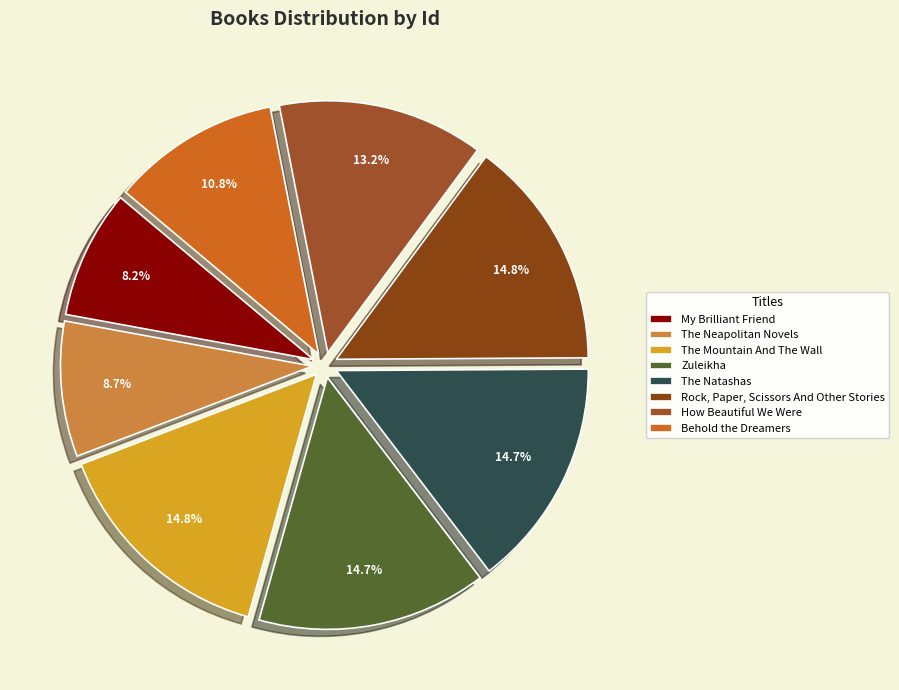

What percentage is the Behold the Dreamers slice, to the nearest percent?

11%